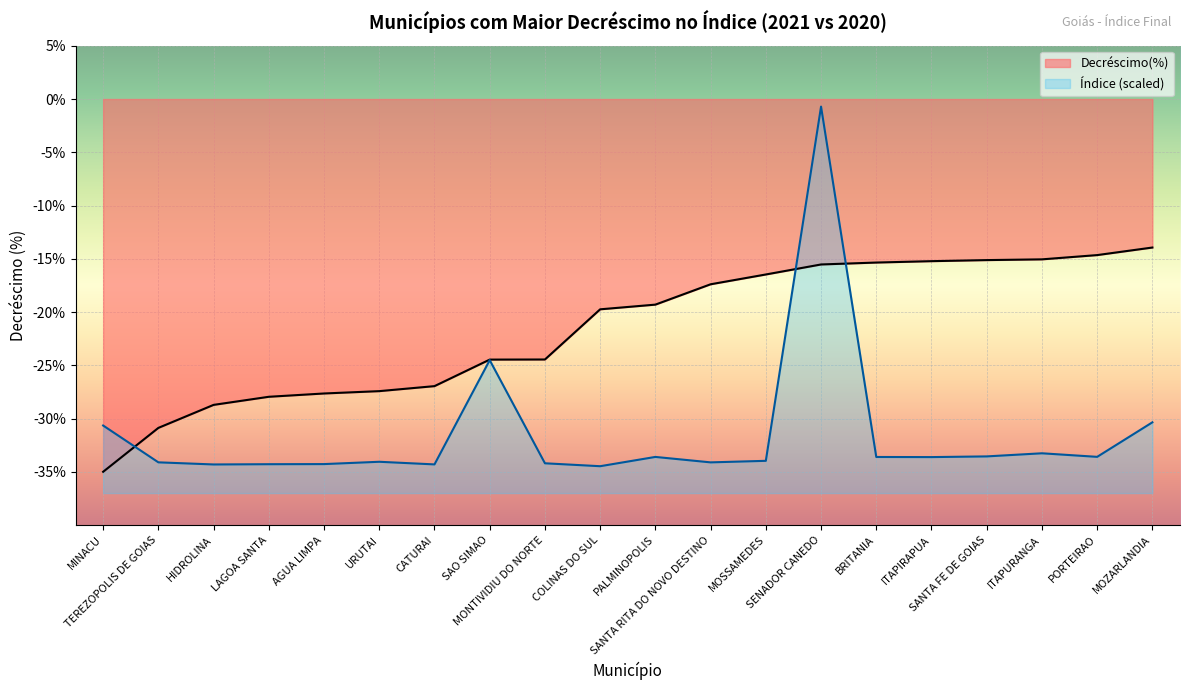

True or false: Decréscimo(%) has more than 2 points higher than both neighbors.

False